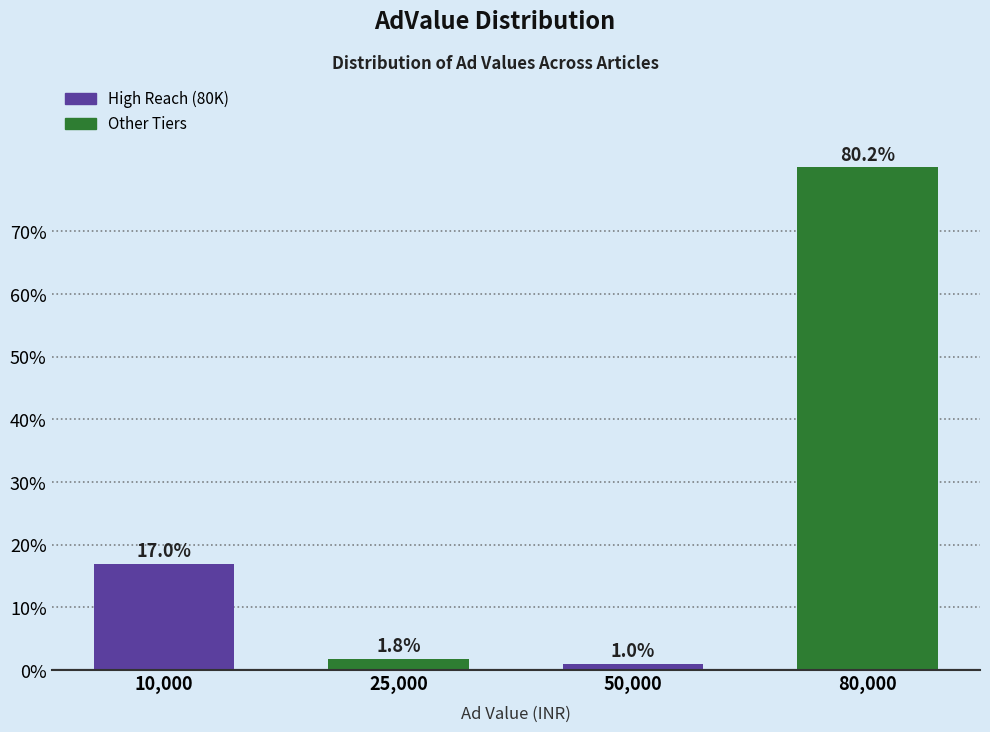

Reading left to right, list all the values displayed in this chart.

17.0	1.8	1.0	80.2